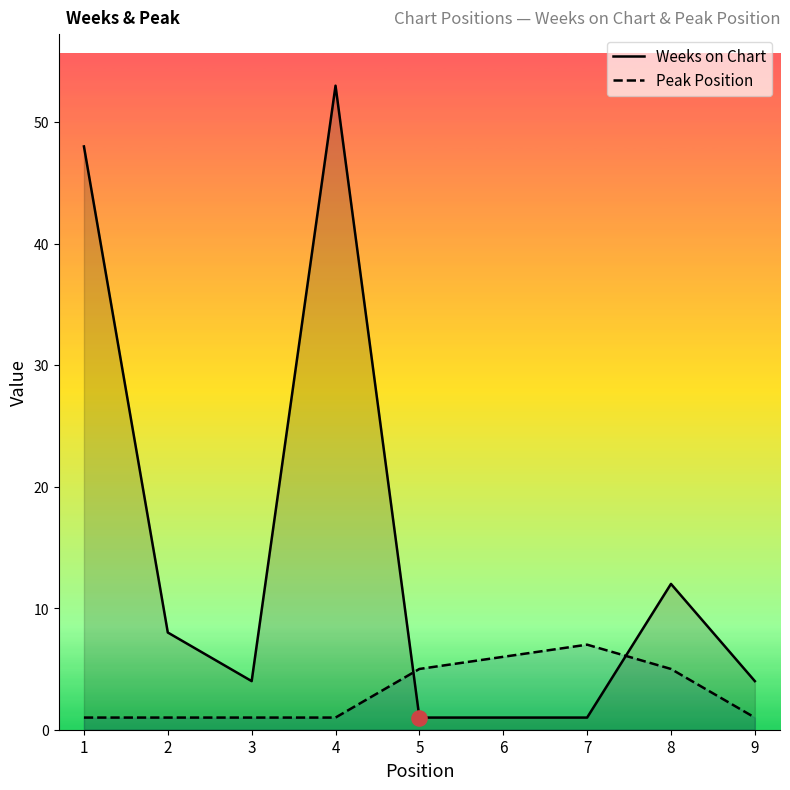

Which series has the largest total across all categories?

Weeks on Chart